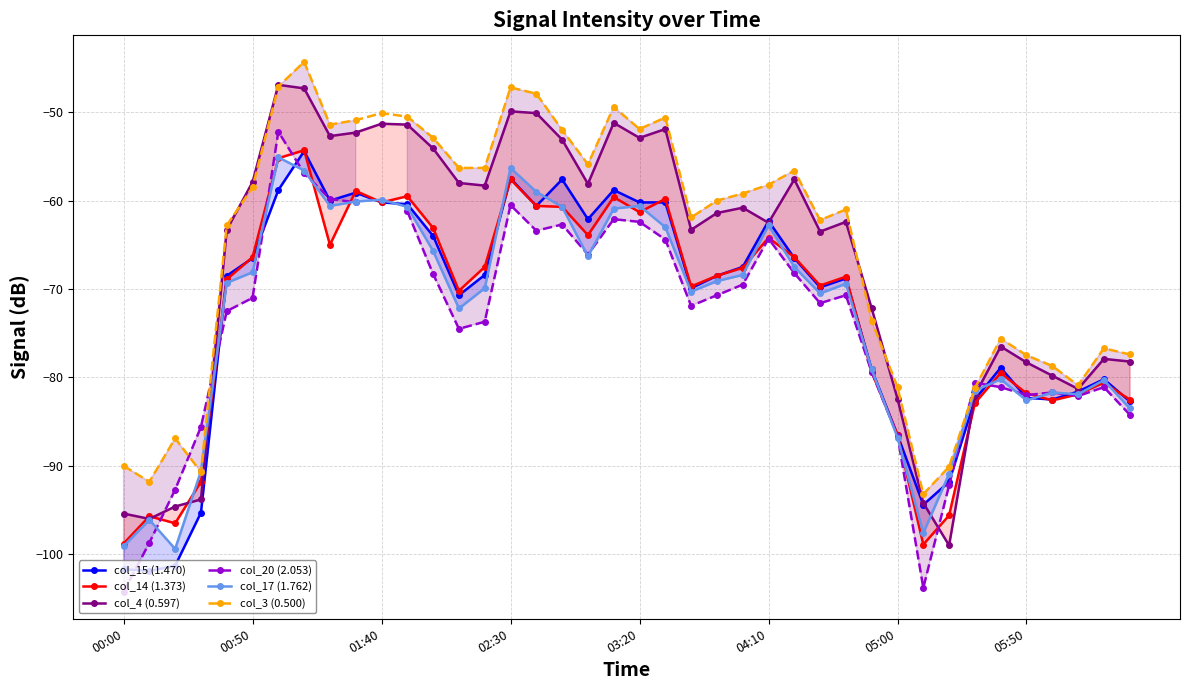

Rank the series by their maximum value, from lowest to highest.

col_17 (1.762), col_15 (1.470), col_14 (1.373), col_20 (2.053), col_4 (0.597), col_3 (0.500)